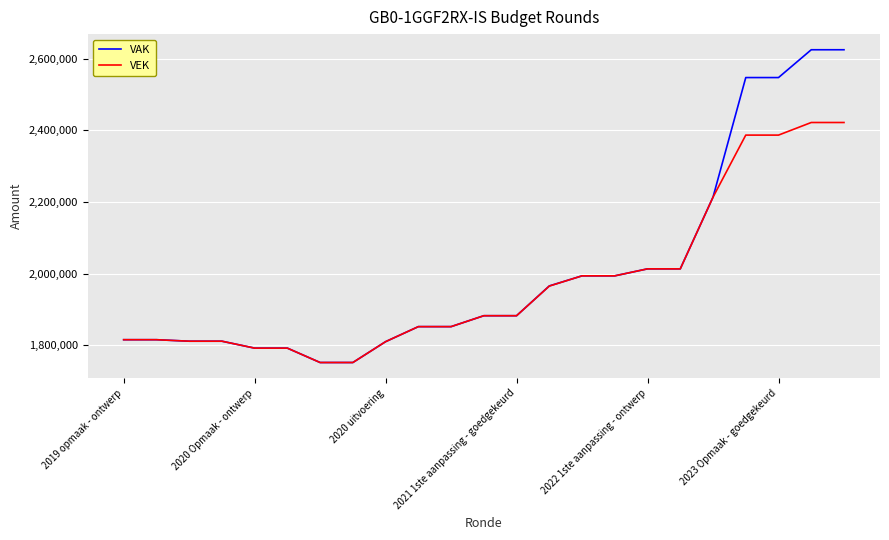

What is the minimum value for VEK?

1752072